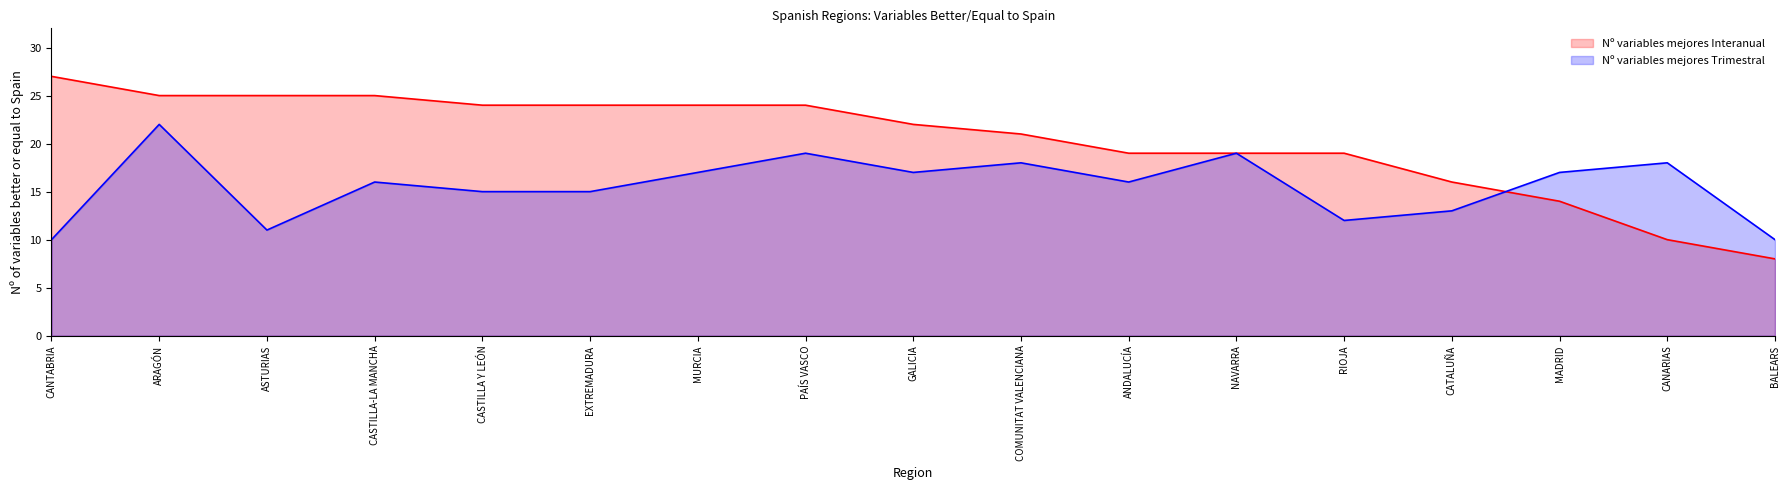

What is the sum of all Nº variables mejores Trimestral values?

265